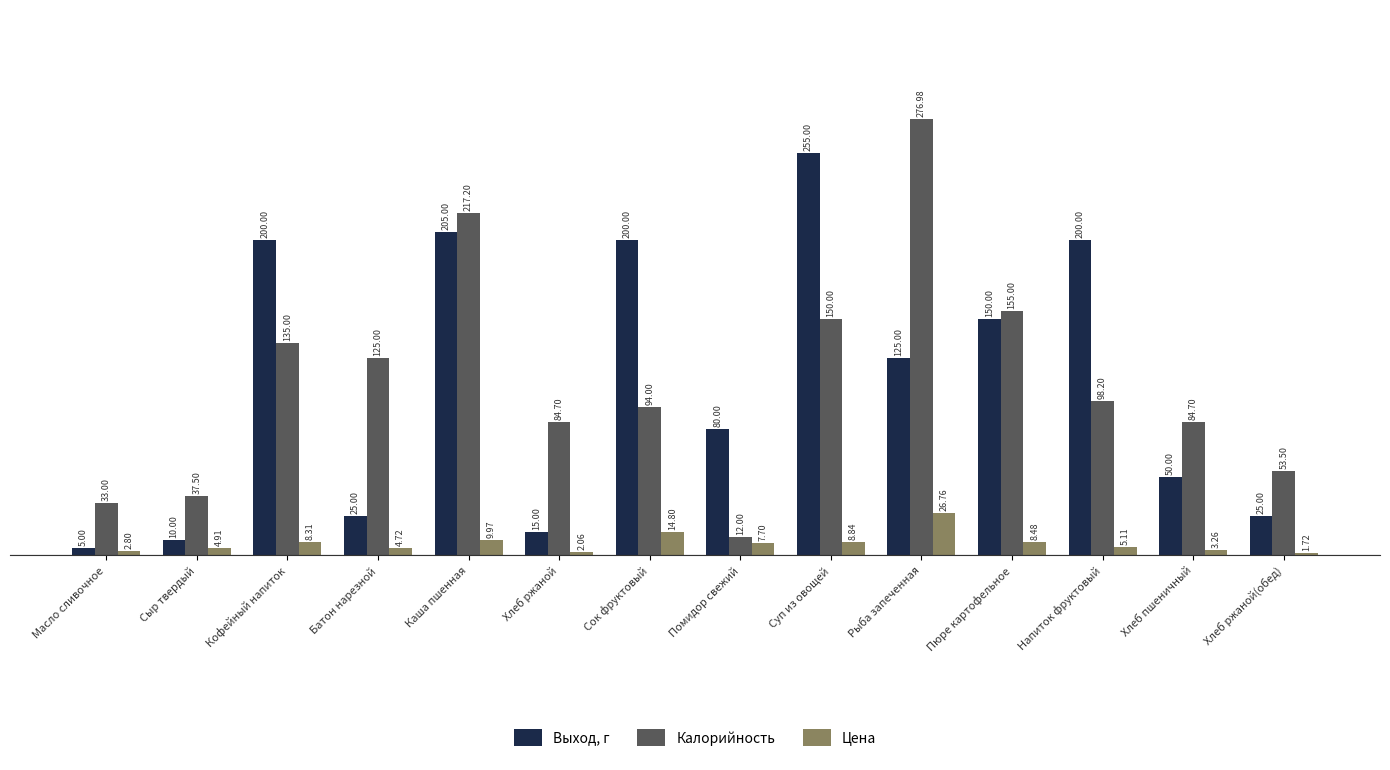

At which label does Выход, г first exceed 125?

Кофейный напиток